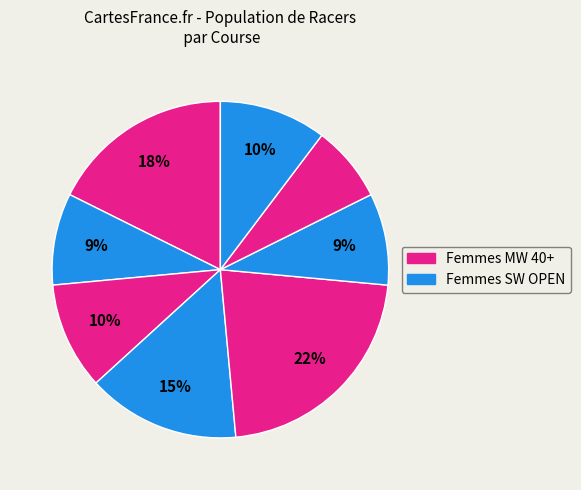

How many segments does this pie chart have?

8